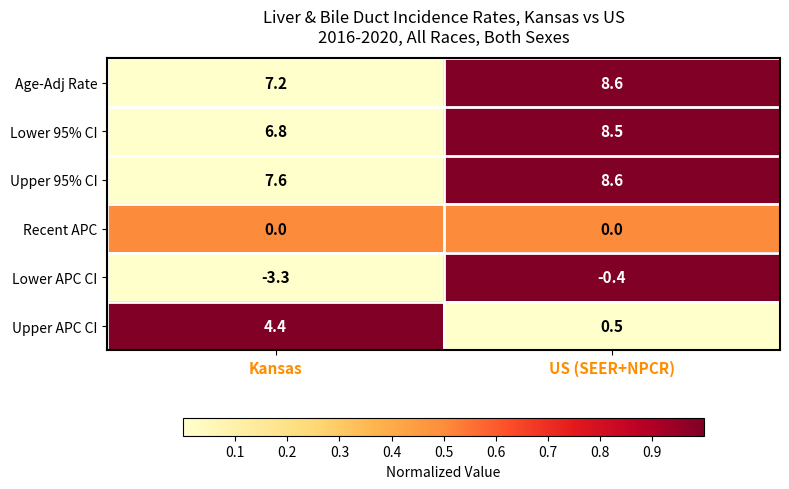

What is the difference between the highest and lowest values at Kansas?

10.9